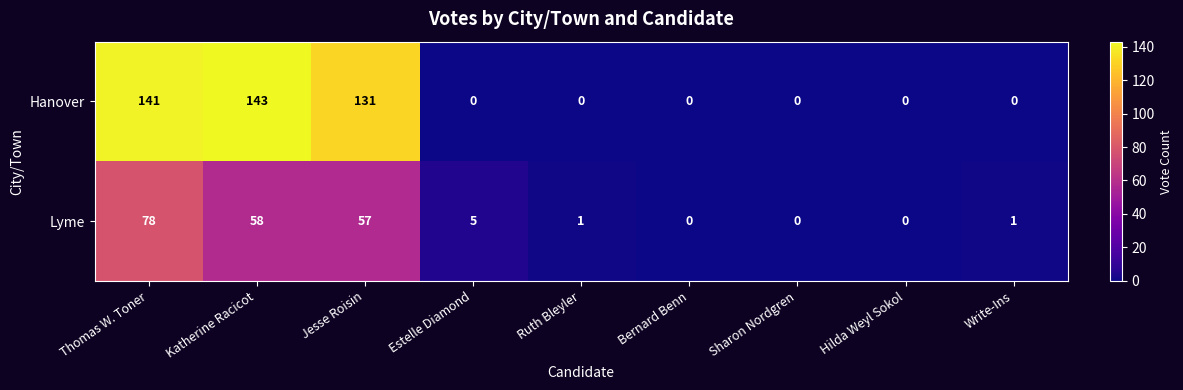

Rank the series by their maximum value, from lowest to highest.

Lyme, Hanover